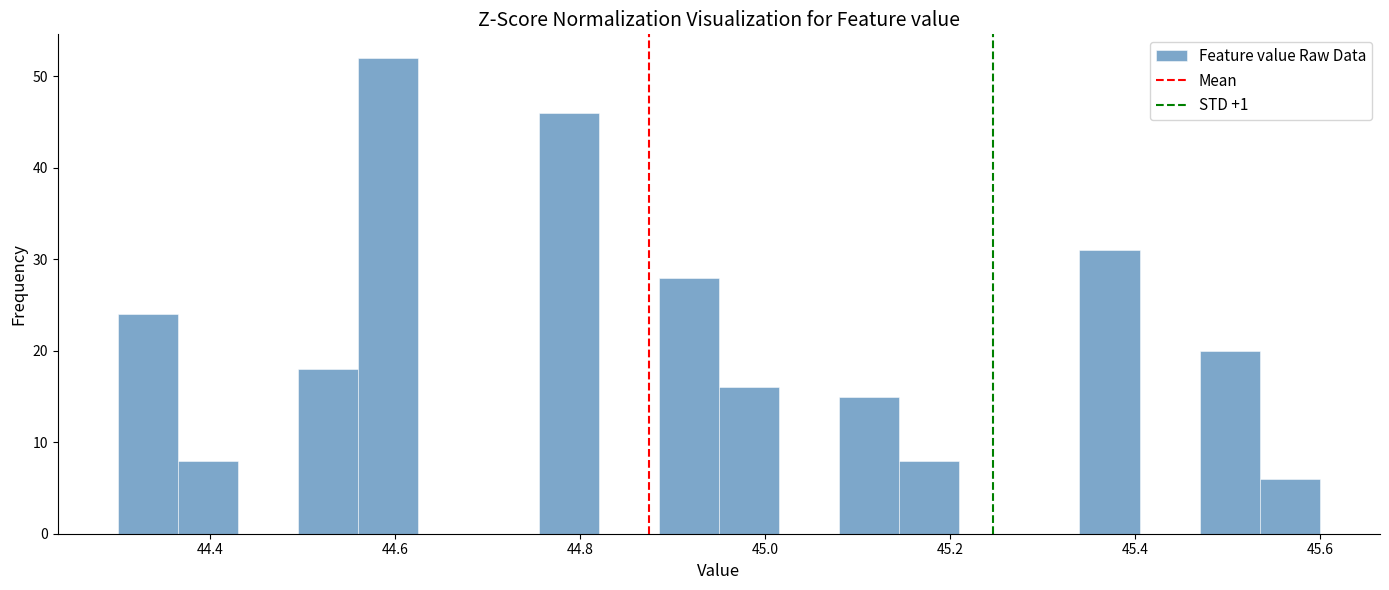

Around what value on the x-axis is the tallest bar? Give the approximate position of its centre, as read against the axis.

44.60